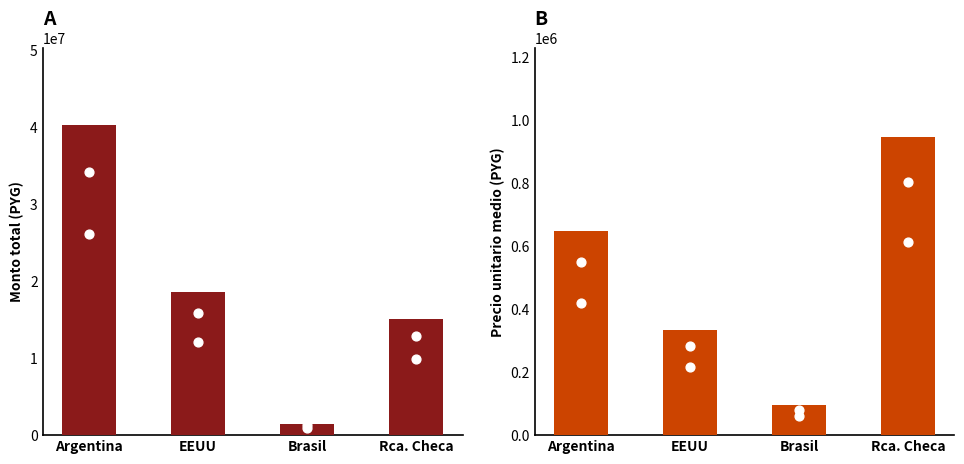

Is the value of precio_unitario at Rca. Checa greater than the value of monto at Rca. Checa?

No